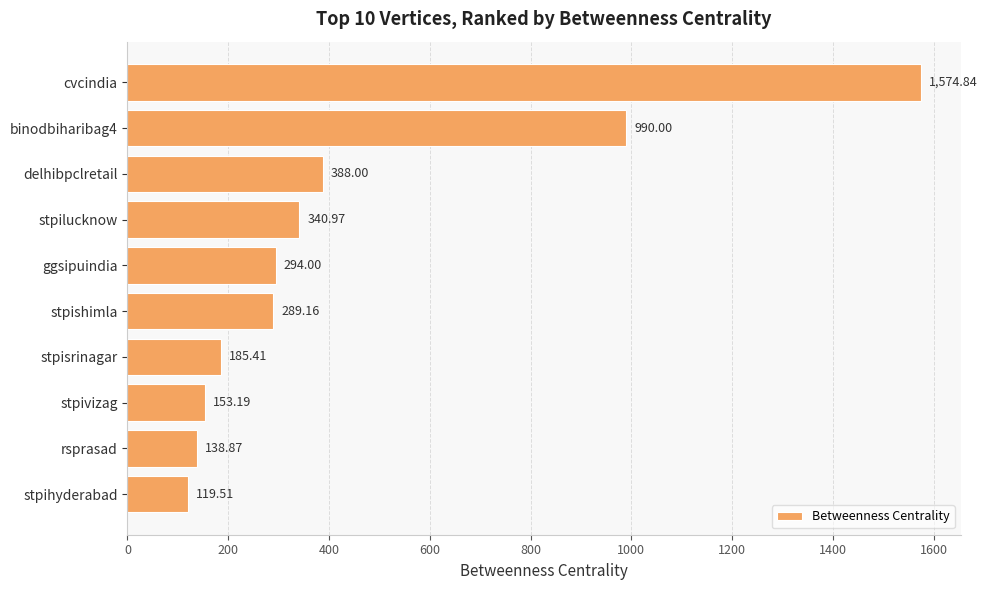

Between binodbiharibag4 and rsprasad, which is larger?

binodbiharibag4